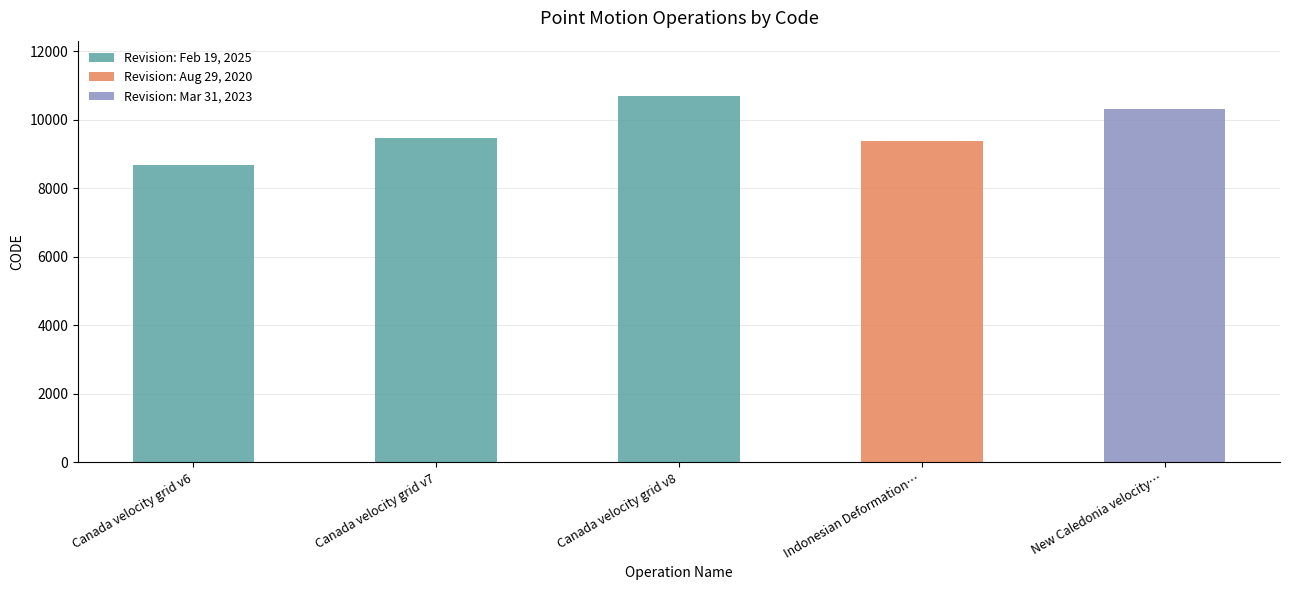

Reading left to right, list all the values displayed in this chart.

8676	9483	10707	9375	10323